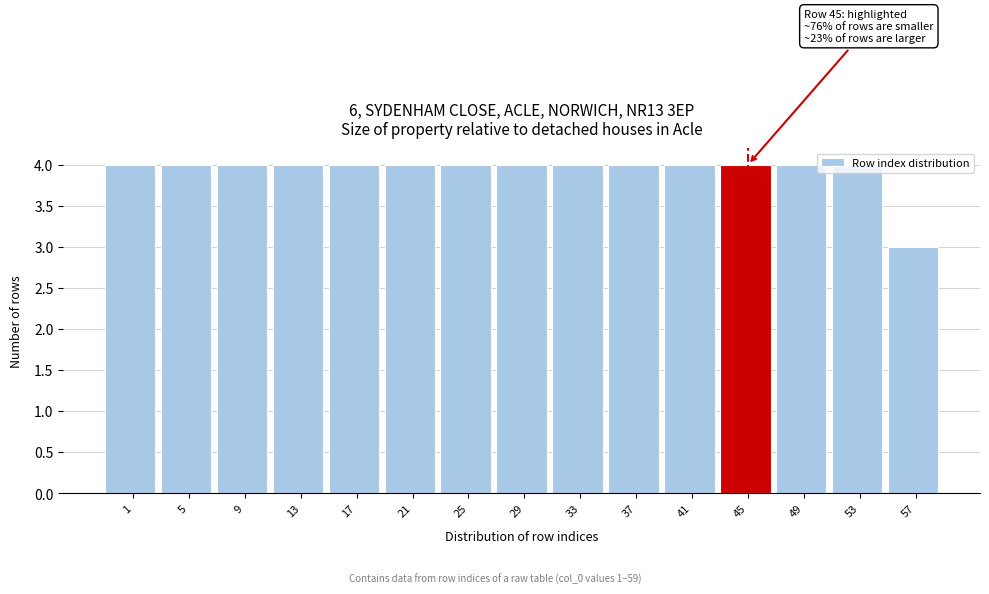

What is the smallest value displayed?

3